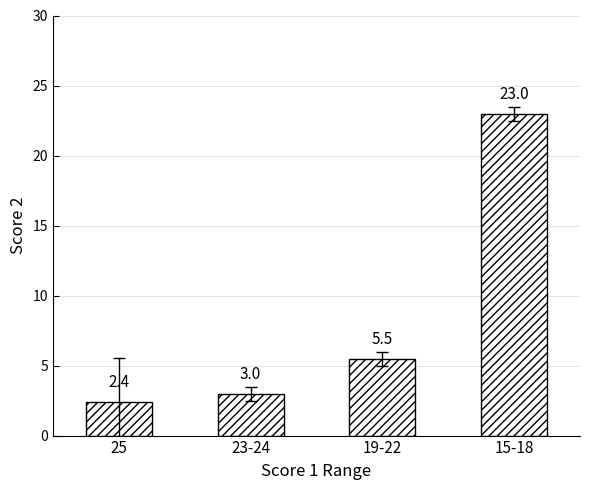

Are the bars horizontal?

No